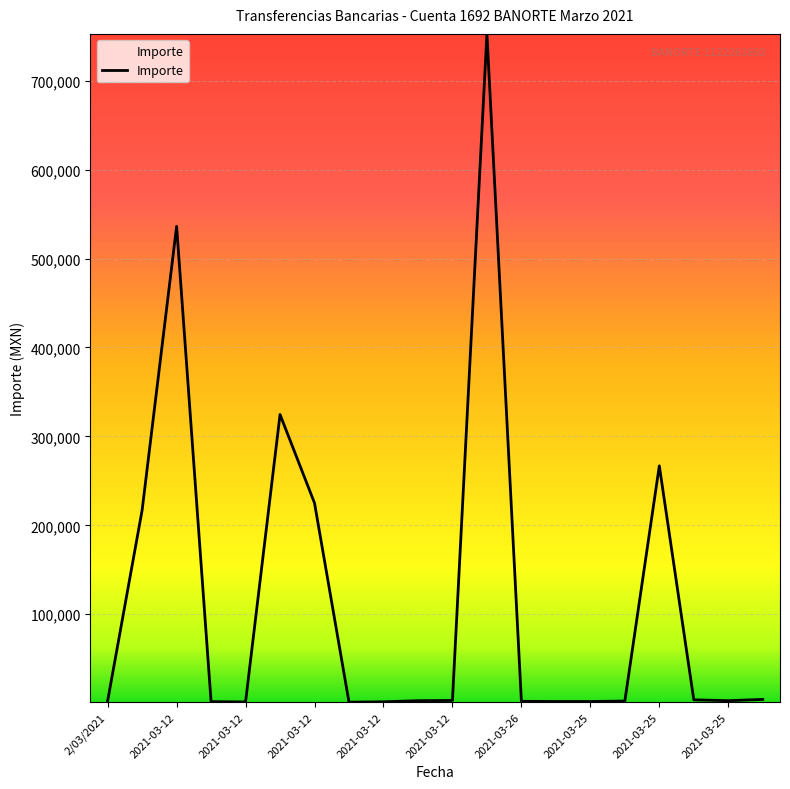

What is the greatest value displayed?

752659.0